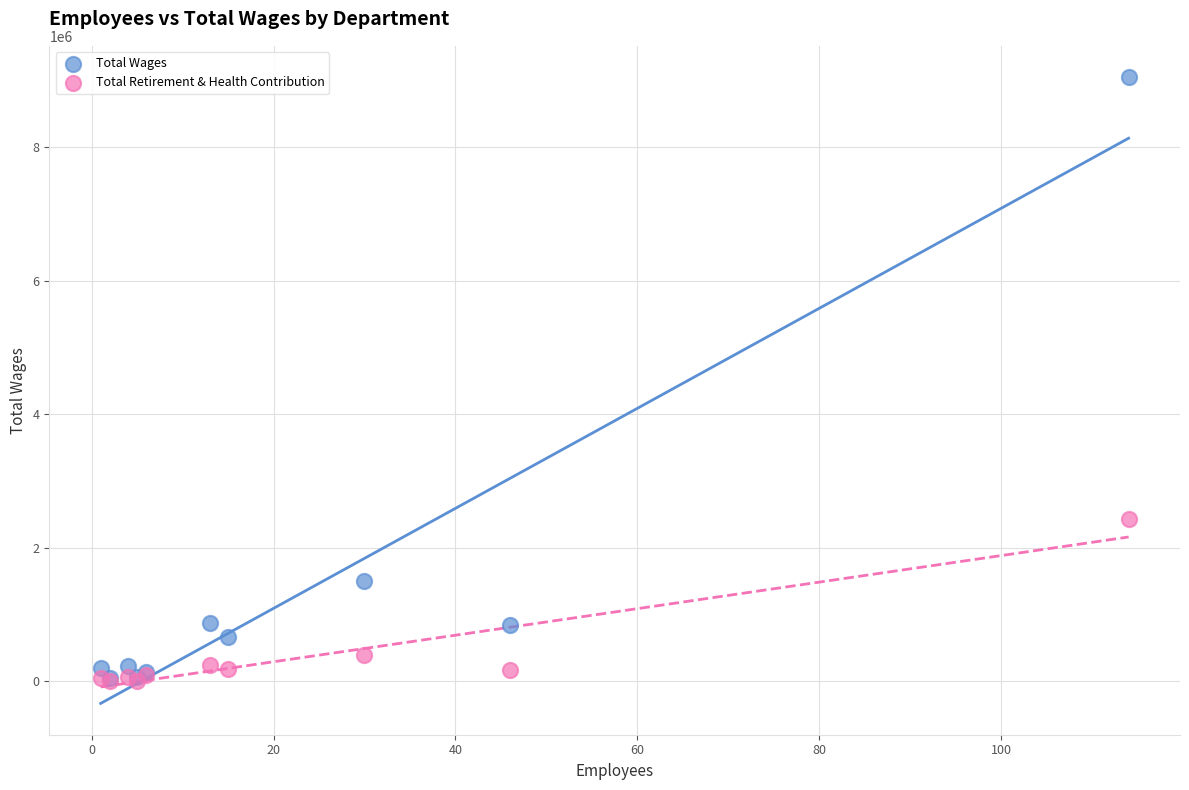

Which series contains the highest Y value?

Total Wages